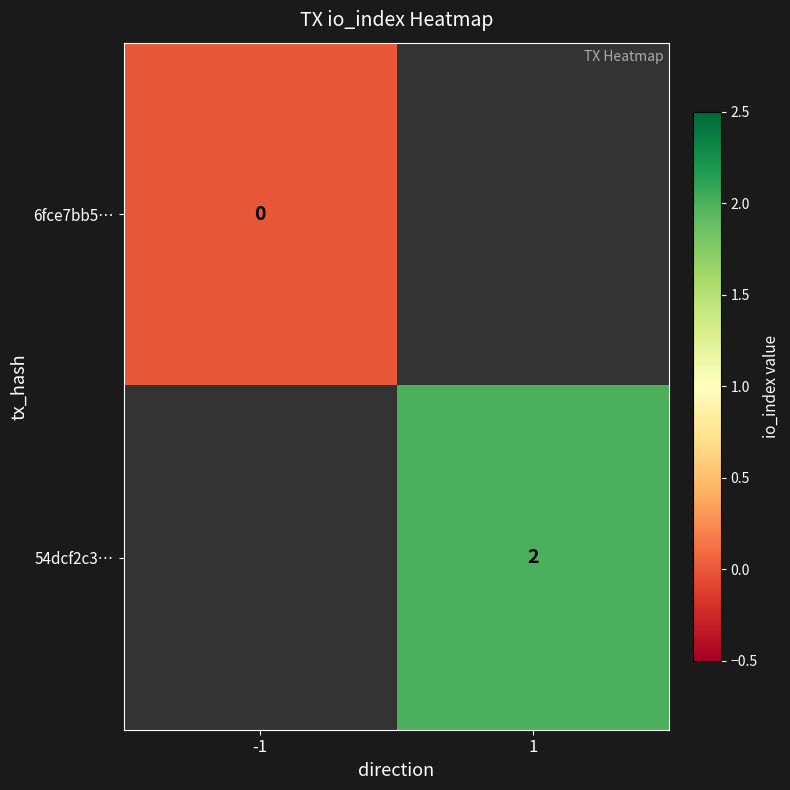

The 54dcf2c3… series shows 2 at 1. True or false?

True